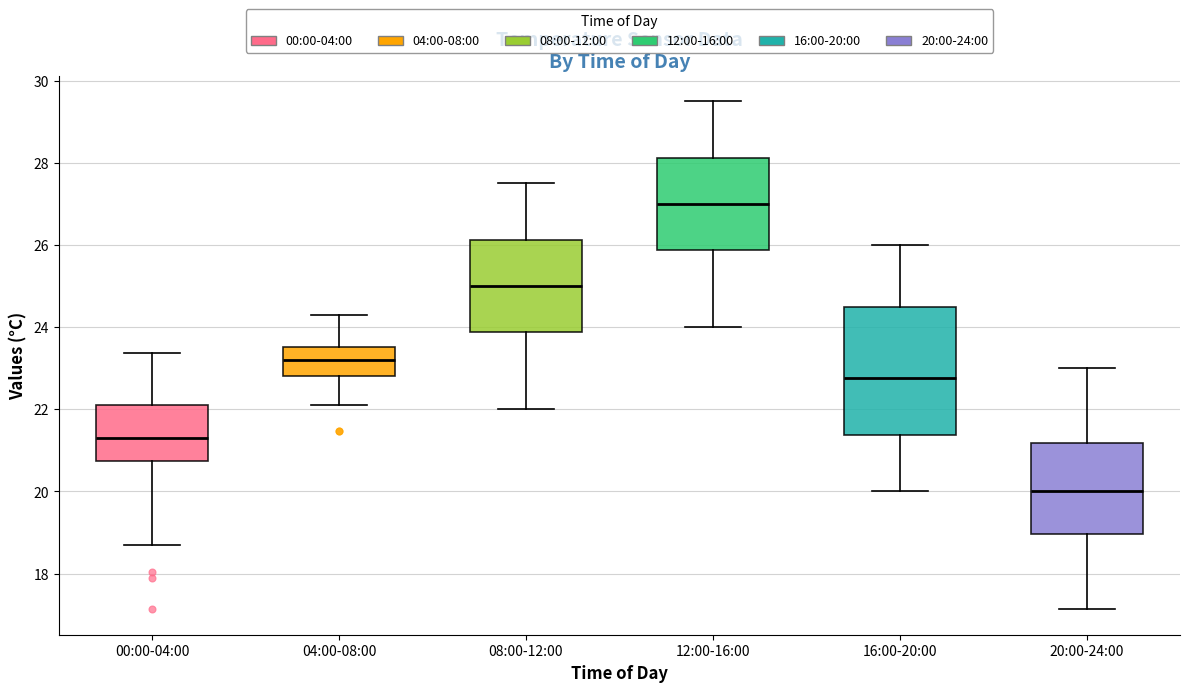

Which box is the tallest, from its lower edge to its upper edge?

16:00-20:00